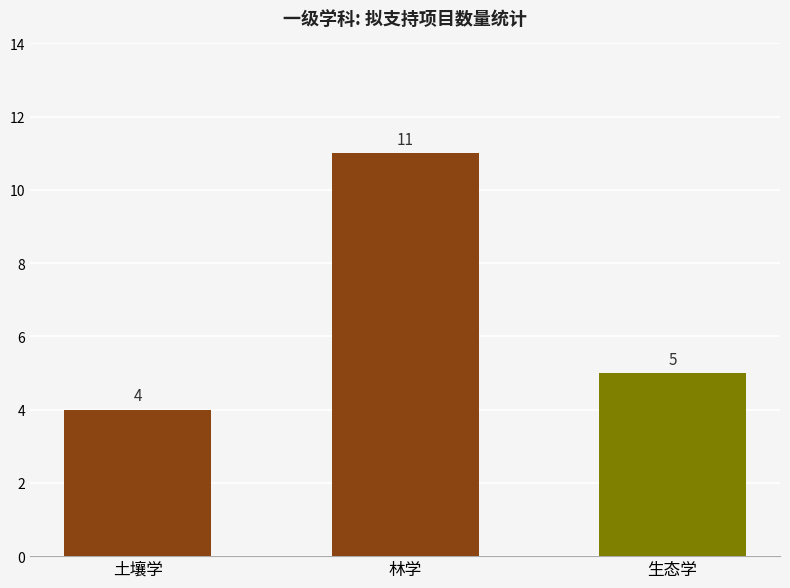

Which label corresponds to the largest value in the chart?

林学